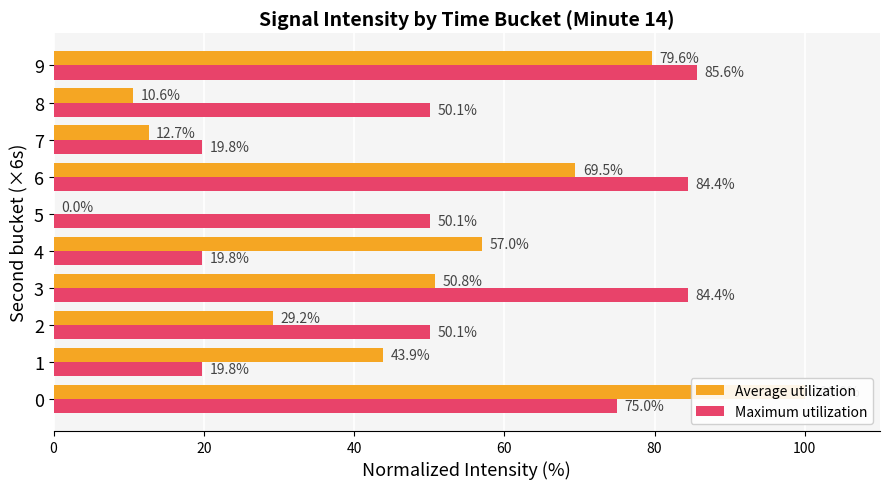

How many distinct data groups are displayed?

2